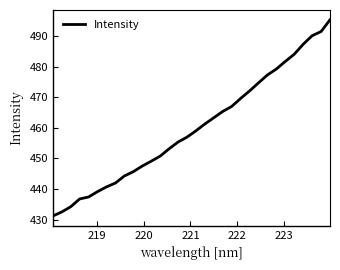

What is the maximum value shown in the chart?

495.2